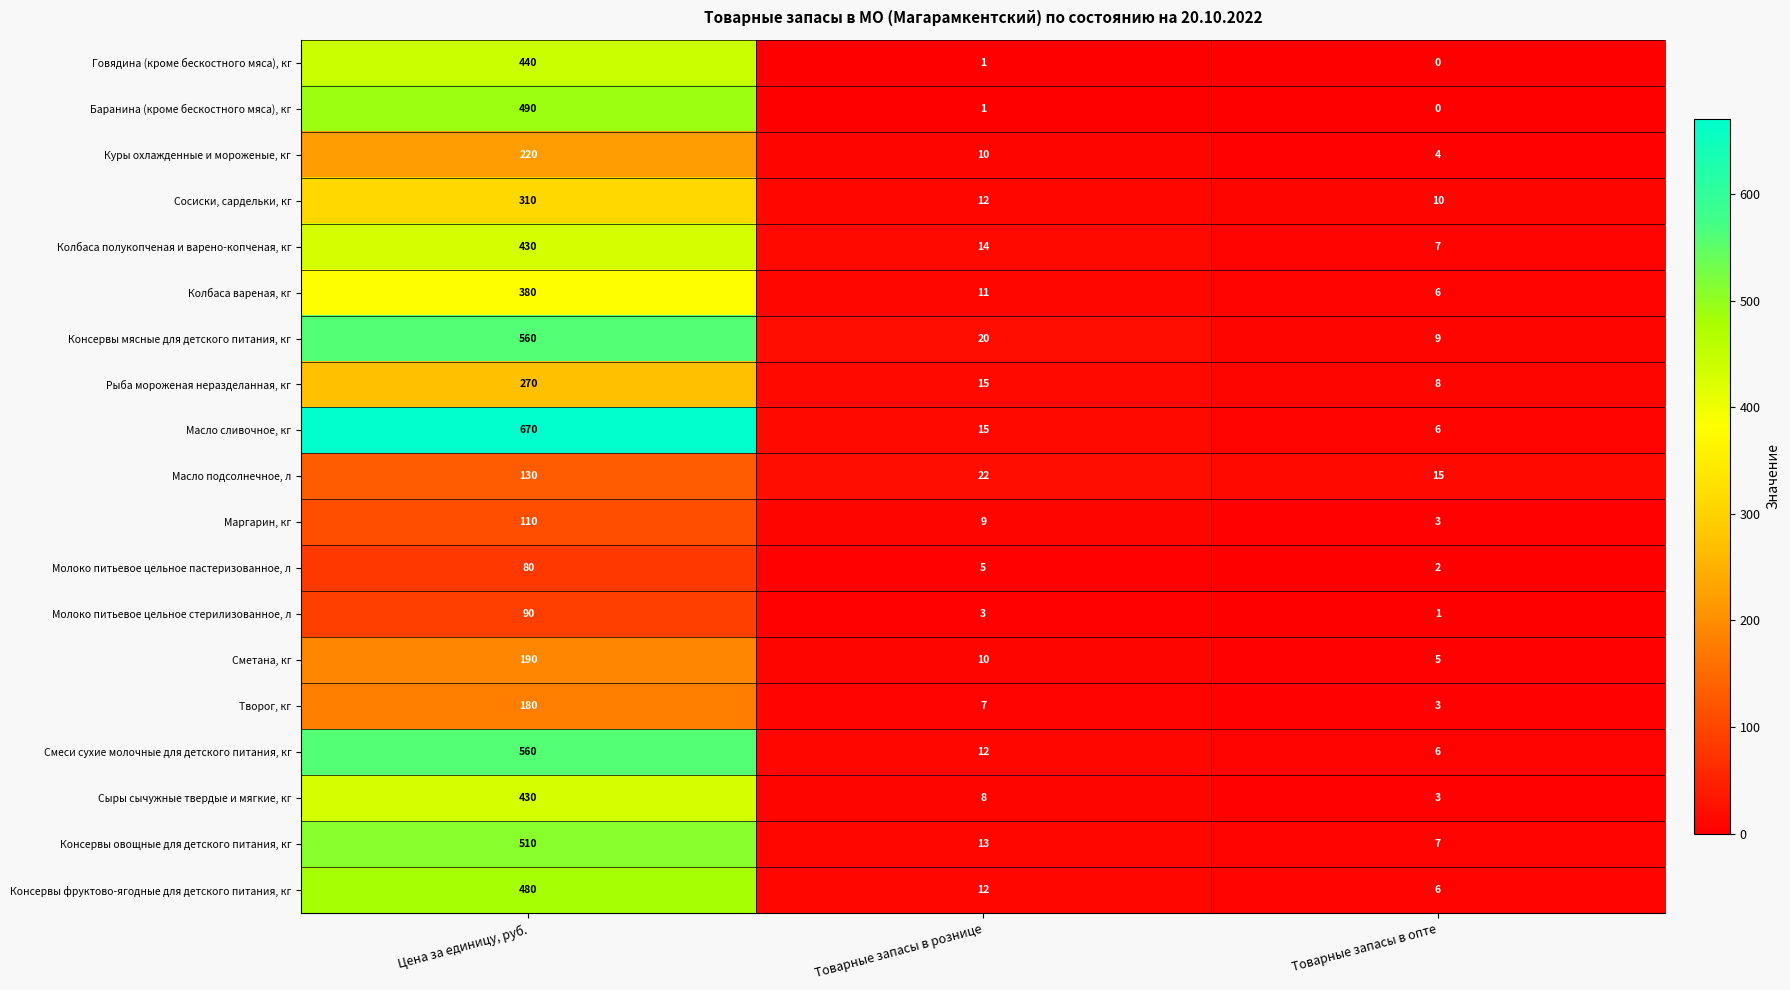

Count the number of categories in the chart.

3